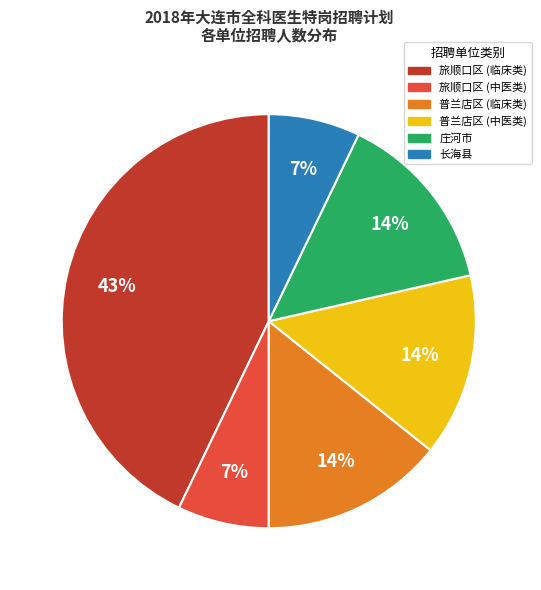

Is there a majority slice in this chart?

No